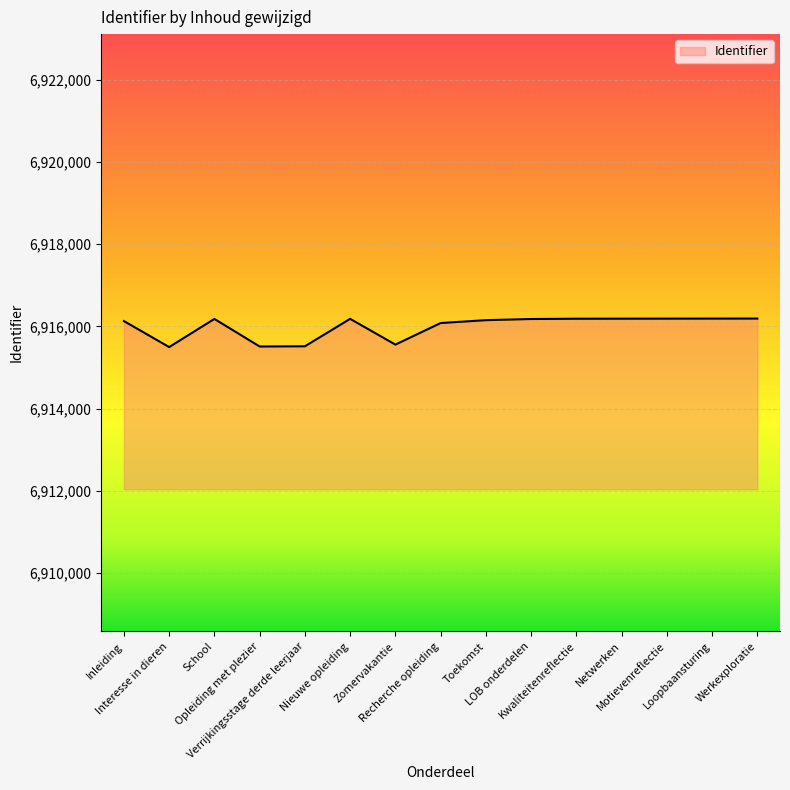

What is the maximum value shown in the chart?

6916193